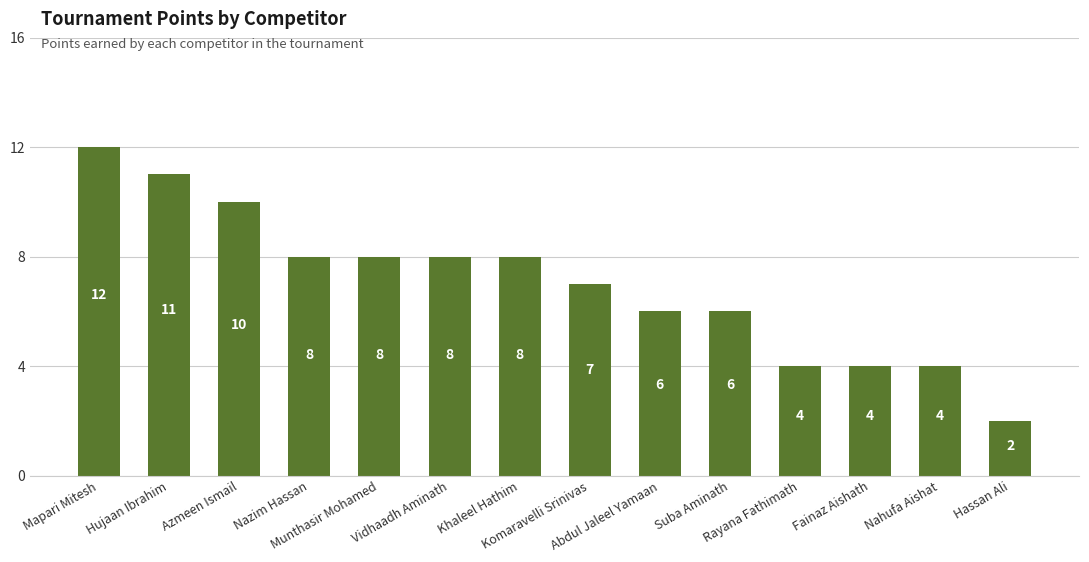

True or false: the data shows 8 at Munthasir Mohamed.

True